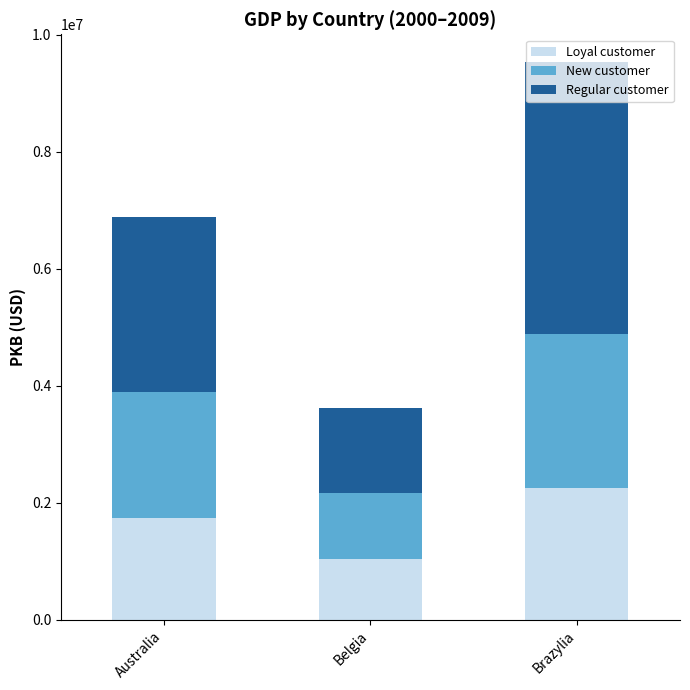

Are the bars horizontal?

No